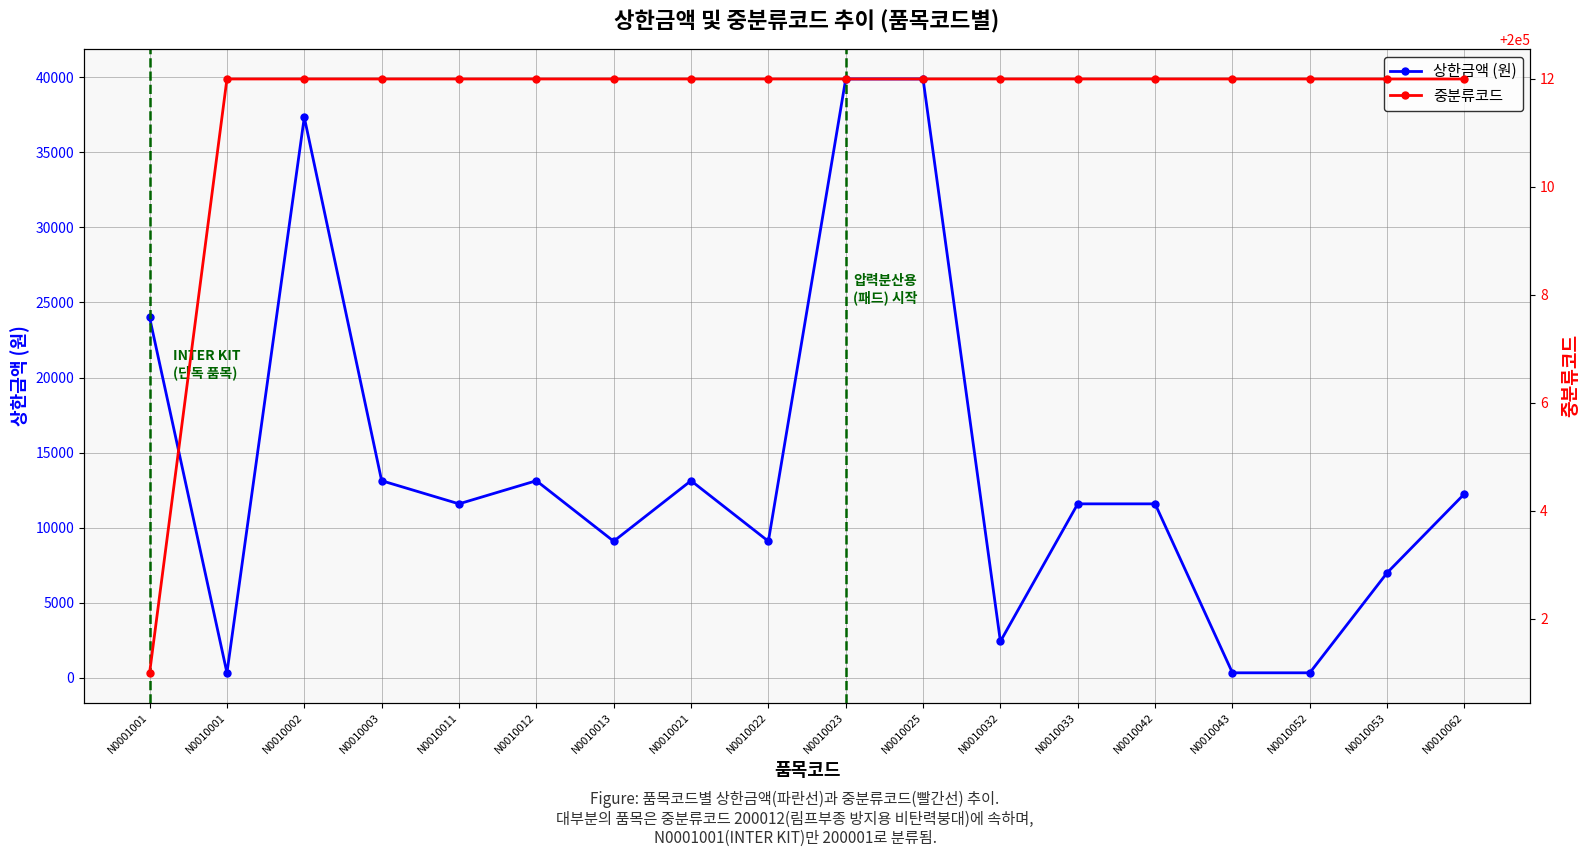

True or false: 중분류코드 and 상한금액 (원) cross at least once.

False